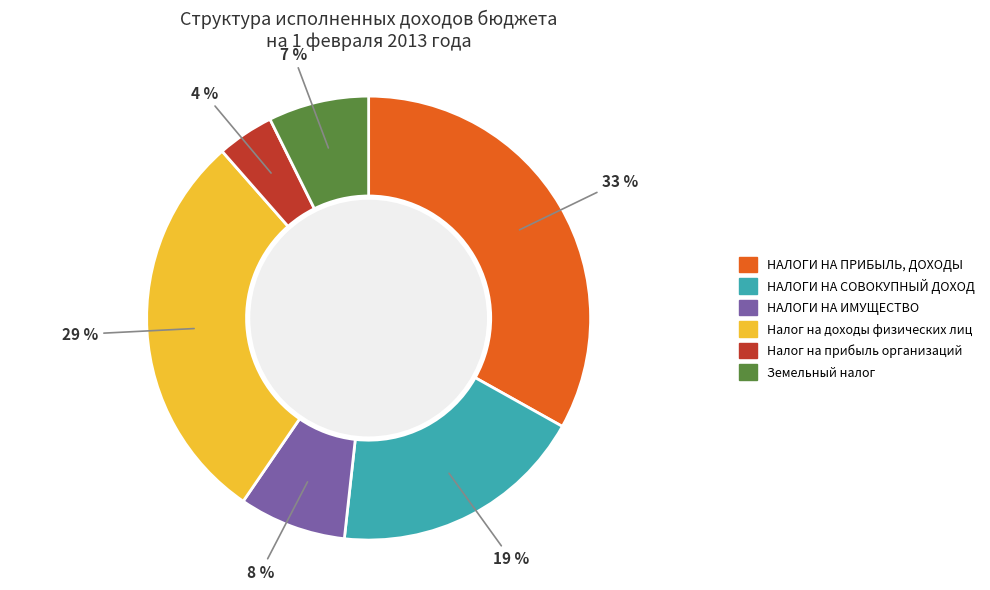

Combined, do НАЛОГИ НА СОВОКУПНЫЙ ДОХОД and Земельный налог account for over 50%?

No